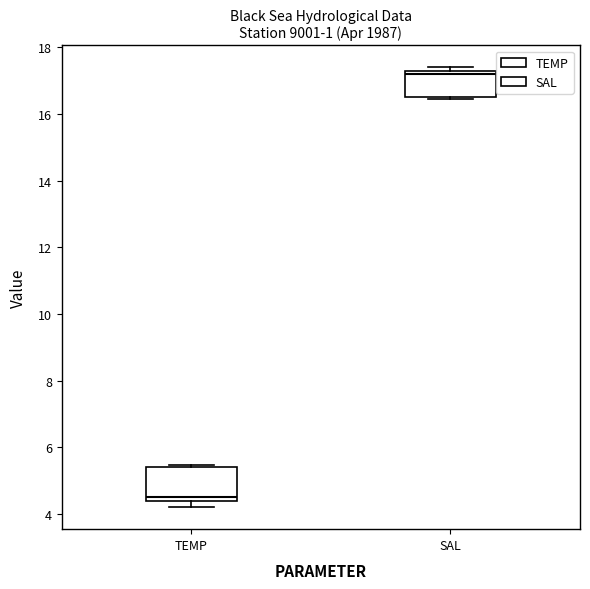

Which box is the tallest, from its lower edge to its upper edge?

TEMP